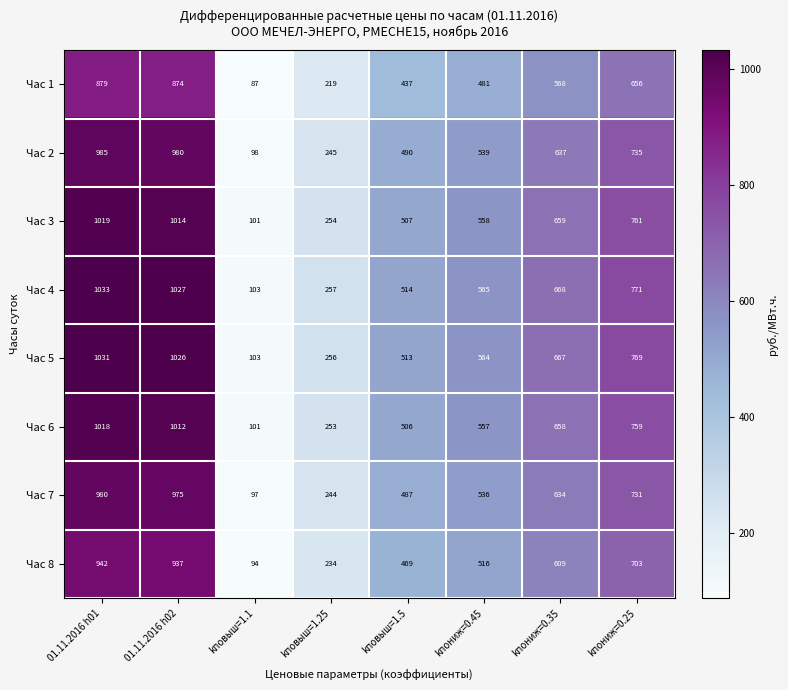

The value of Час 8 at kповыш=1.25 is 234. True or false?

True